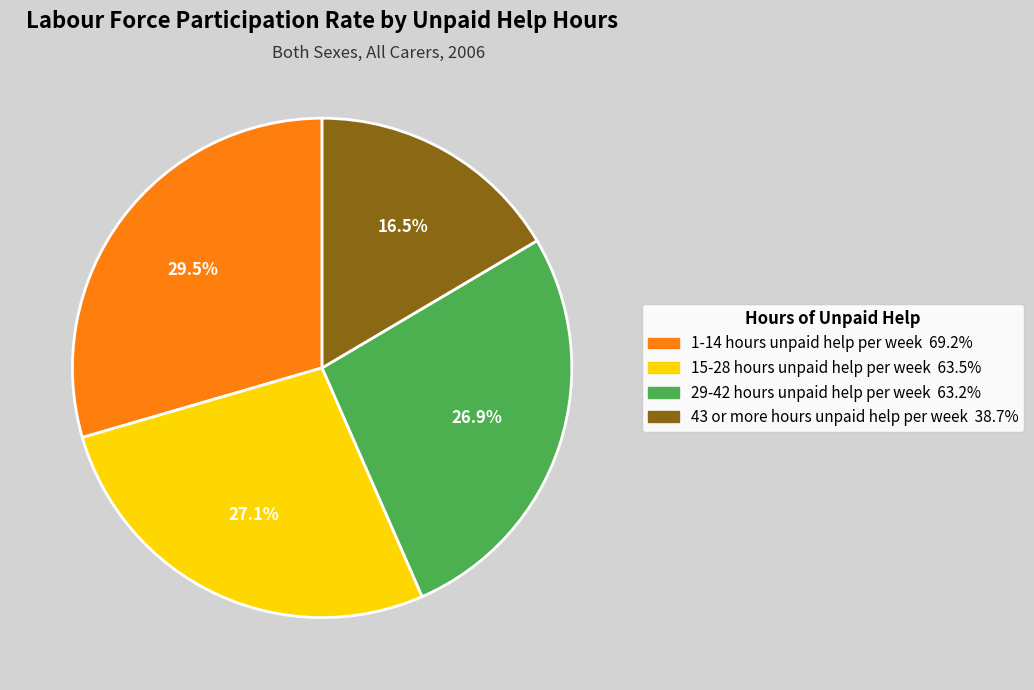

True or false: 29-42 hours unpaid help per week accounts for 14% of the total.

False